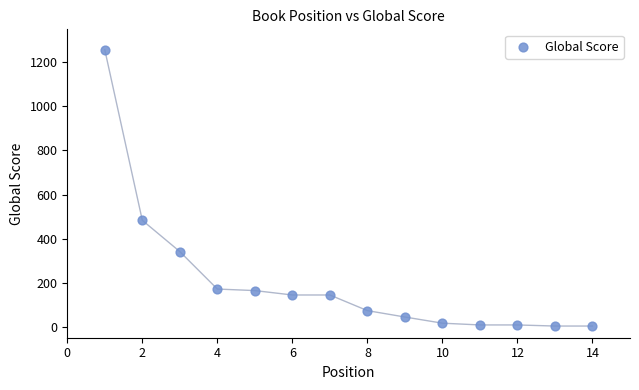

What is the range of X values (max minus min)?

13